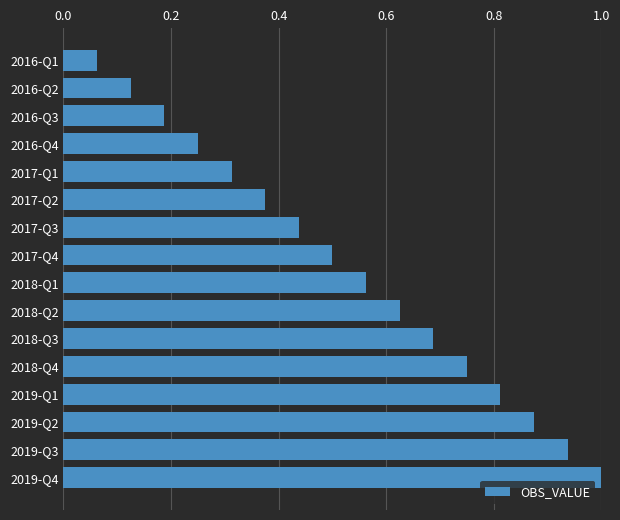

What is the label of the 15th bar from the top?

2019-Q3